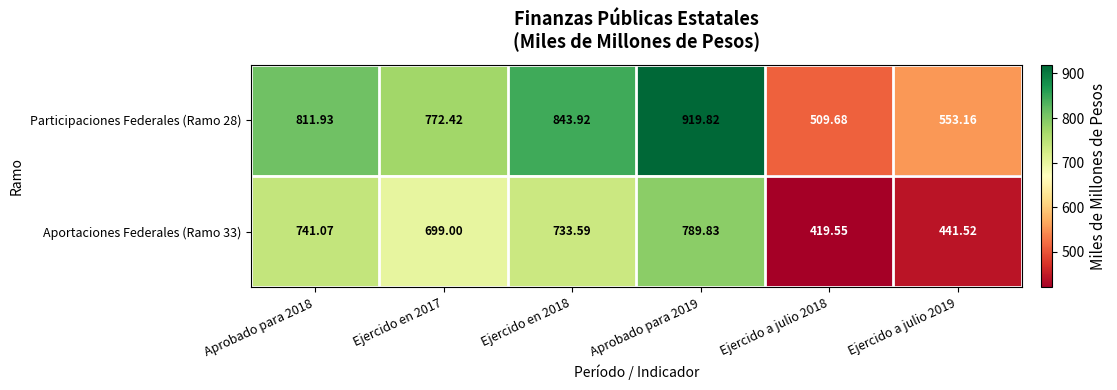

What is the difference between the highest and lowest values at Ejercido en 2018?

110.3